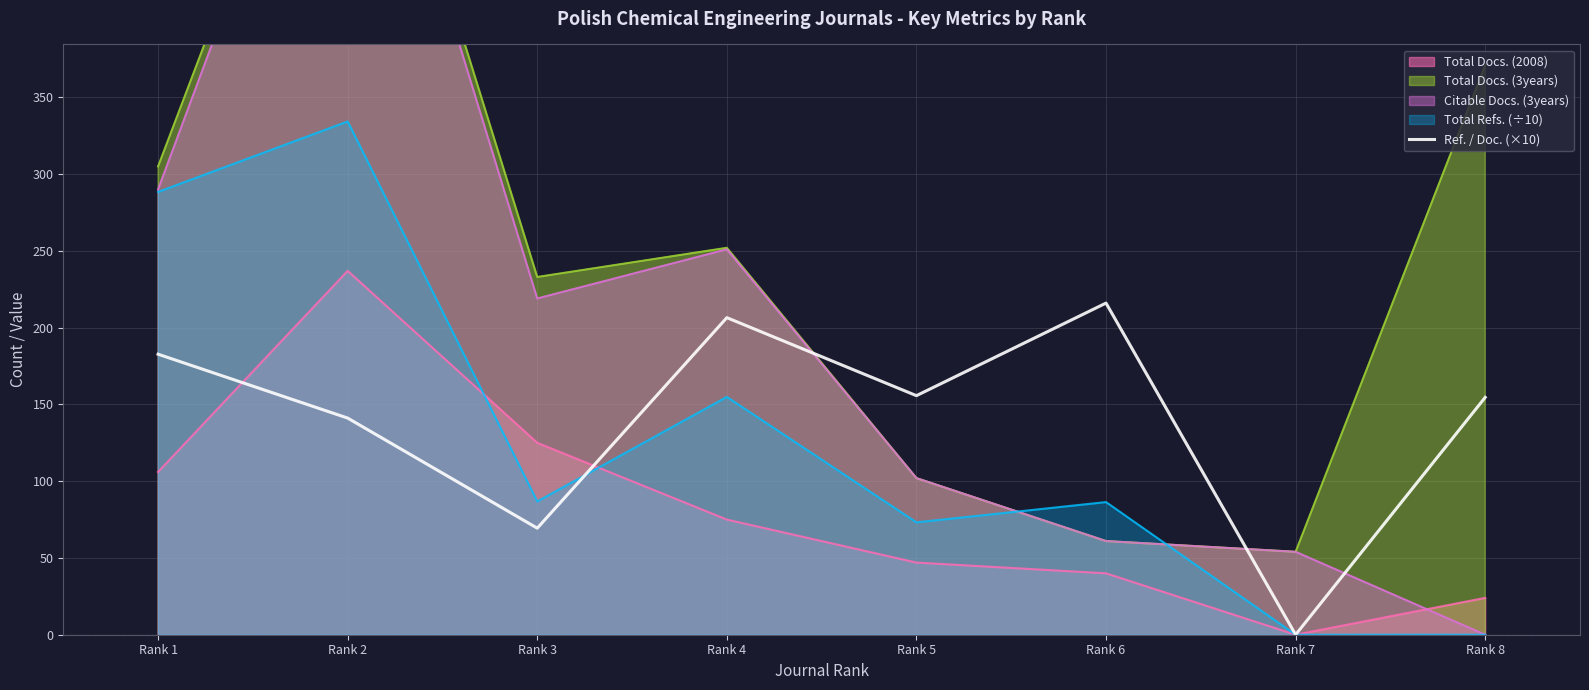

Reading right to left, what are all the values shown in this chart?

154.6	0.0	216.0	155.7	206.5	69.4	141.1	182.7